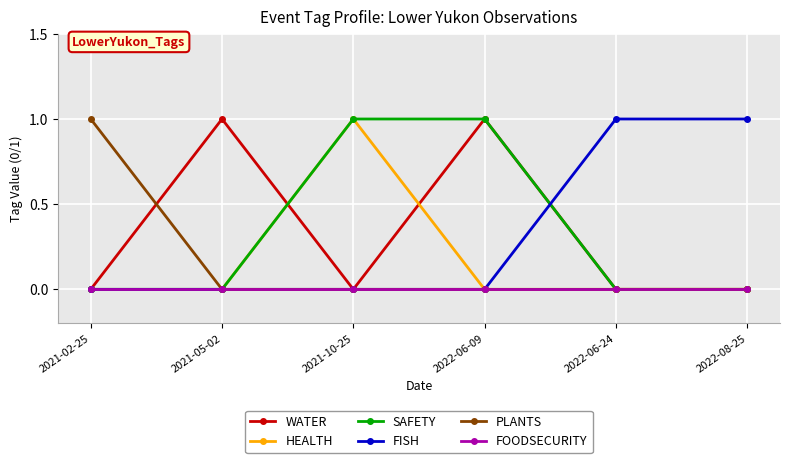

True or false: FISH has more than 2 interior local peaks.

False